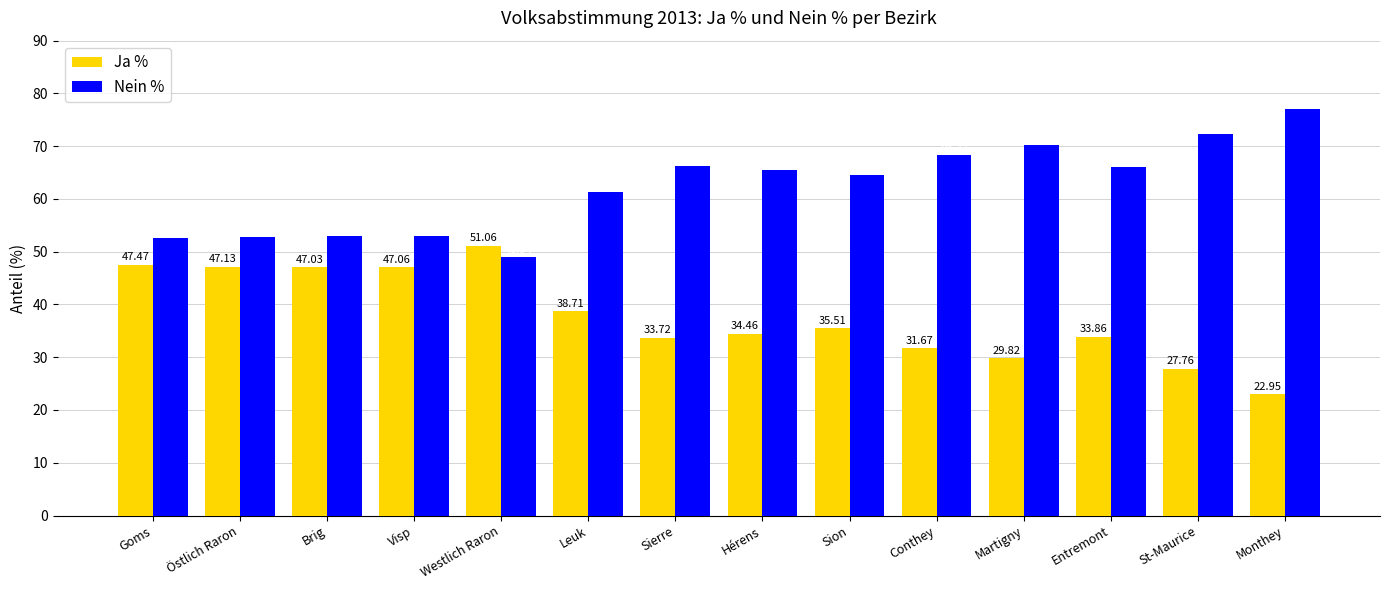

Which series has the largest total across all categories?

Nein %